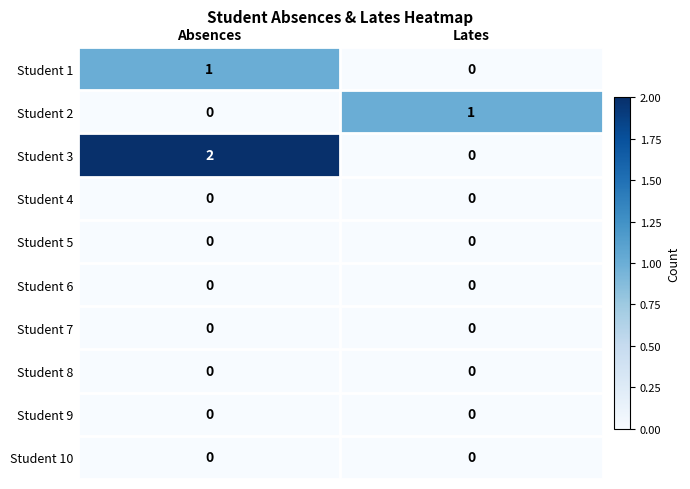

Which series has the largest range (max minus min)?

Student 3